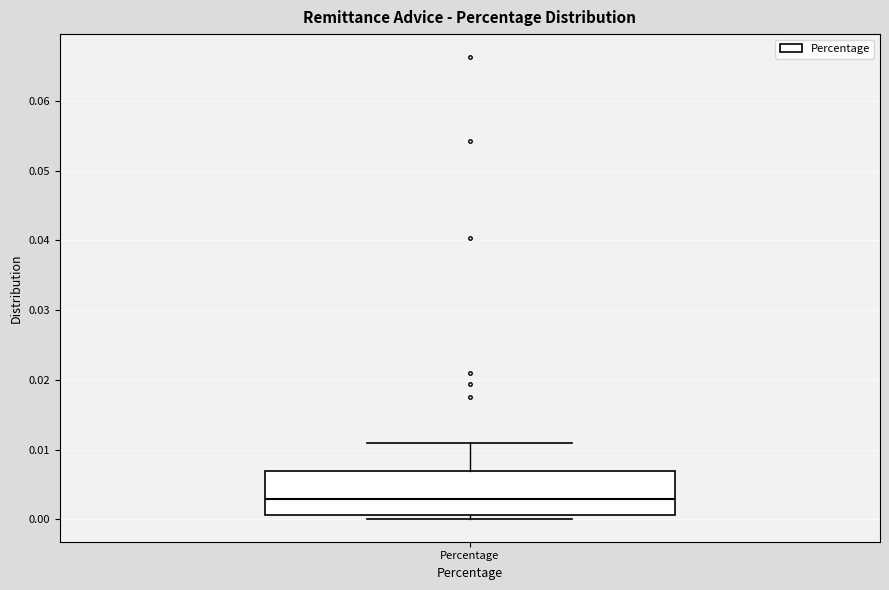

Read this box plot against the y-axis: the position of the median line, the range covered by the box, and the ends of both whiskers. The values are not printed on the chart, so give them approximately, as read against the axis.

median 0.003, box 0.001 to 0.007, whiskers 0.000 to 0.011